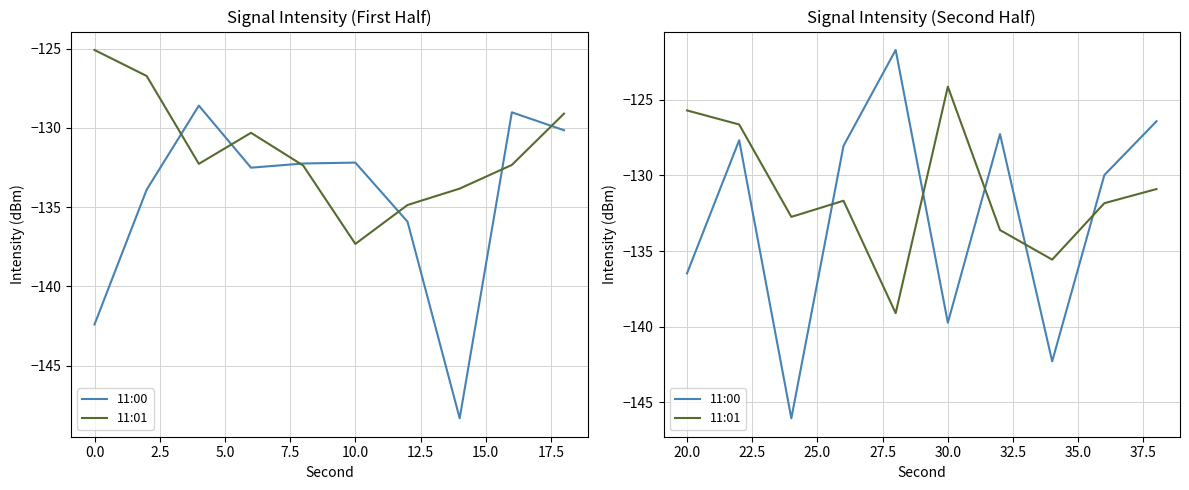

Rank the series by their average value, from highest to lowest.

11:01, 11:00